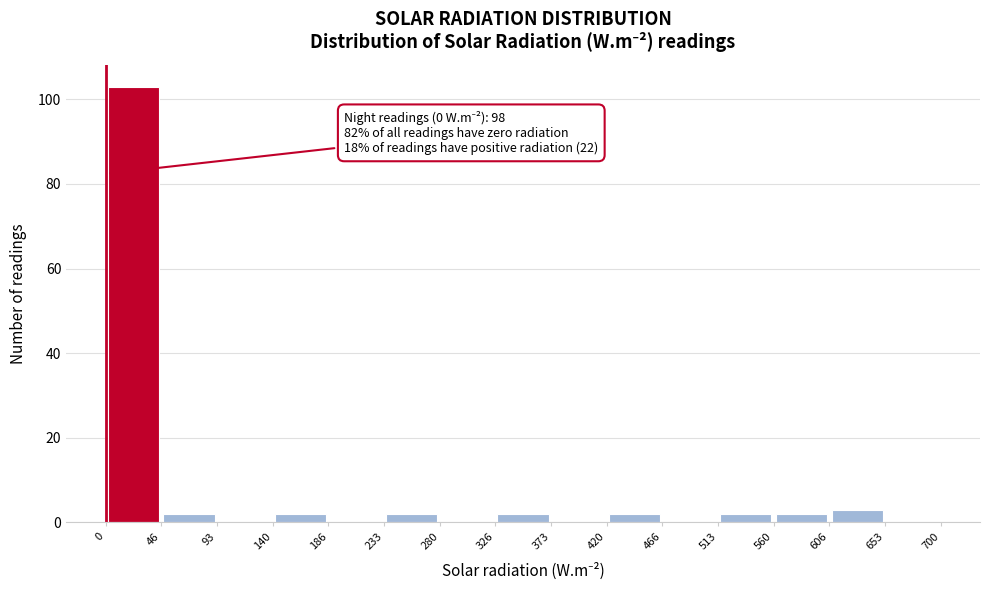

Over which range of the x-axis is the bar tallest?

0 to 46